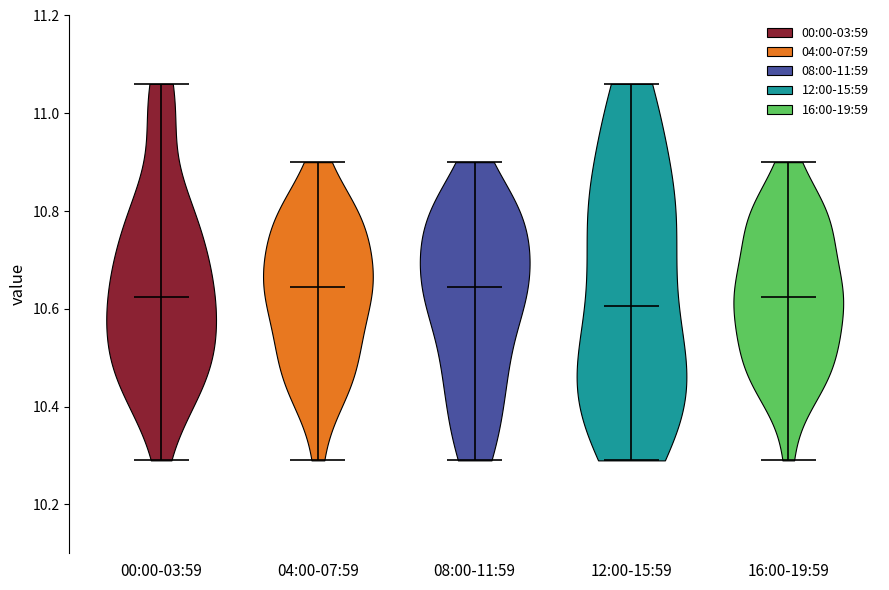

Reading left to right, read every violin against the y-axis: where its median line is, and the lowest and highest points it reaches. The values are not printed on the chart, so give them approximately, as read against the axis.

00:00-03:59: median line 10.62, lowest point 10.30, highest point 11.06
04:00-07:59: median line 10.64, lowest point 10.30, highest point 10.90
08:00-11:59: median line 10.64, lowest point 10.30, highest point 10.90
12:00-15:59: median line 10.60, lowest point 10.30, highest point 11.06
16:00-19:59: median line 10.62, lowest point 10.30, highest point 10.90